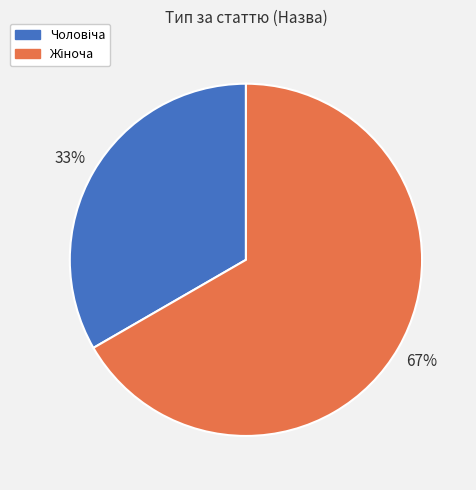

To the nearest percent, what is the average slice percentage?

50%